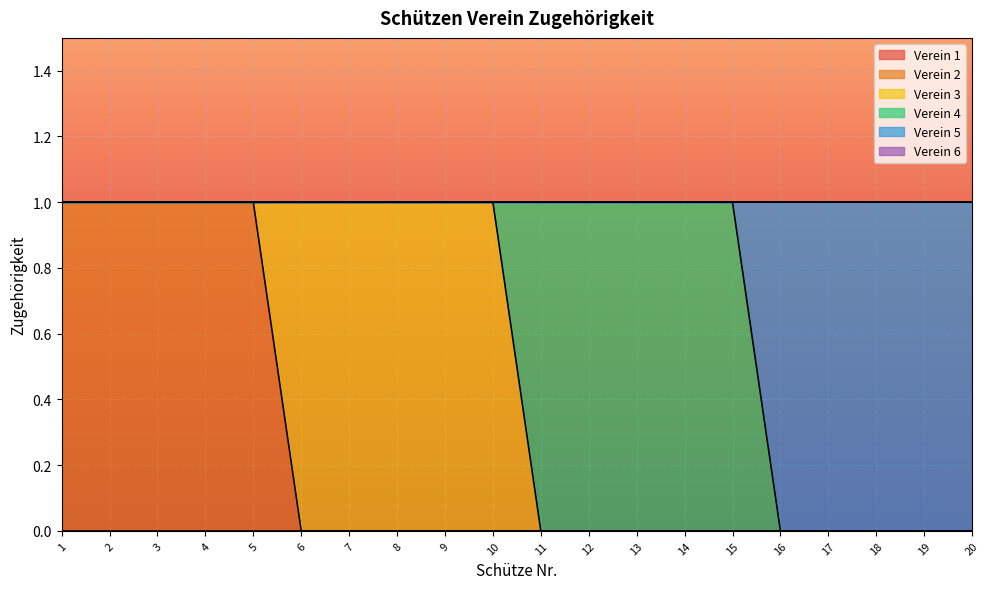

Rank the categories by Verein 3 value from lowest to highest.

1, 2, 3, 4, 5, 11, 12, 13, 14, 15, 16, 17, 18, 19, 20, 6, 7, 8, 9, 10